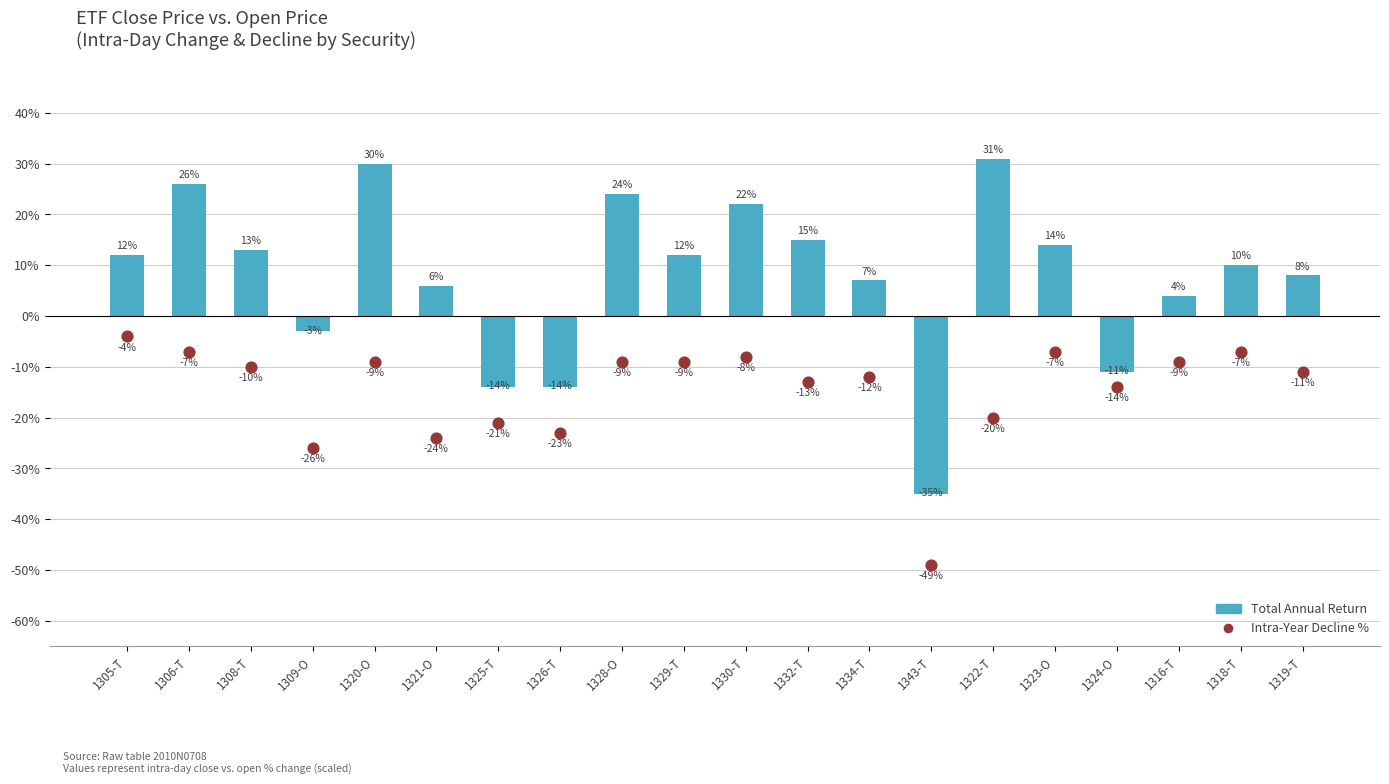

What is the total value across all series at 1323-O?

7